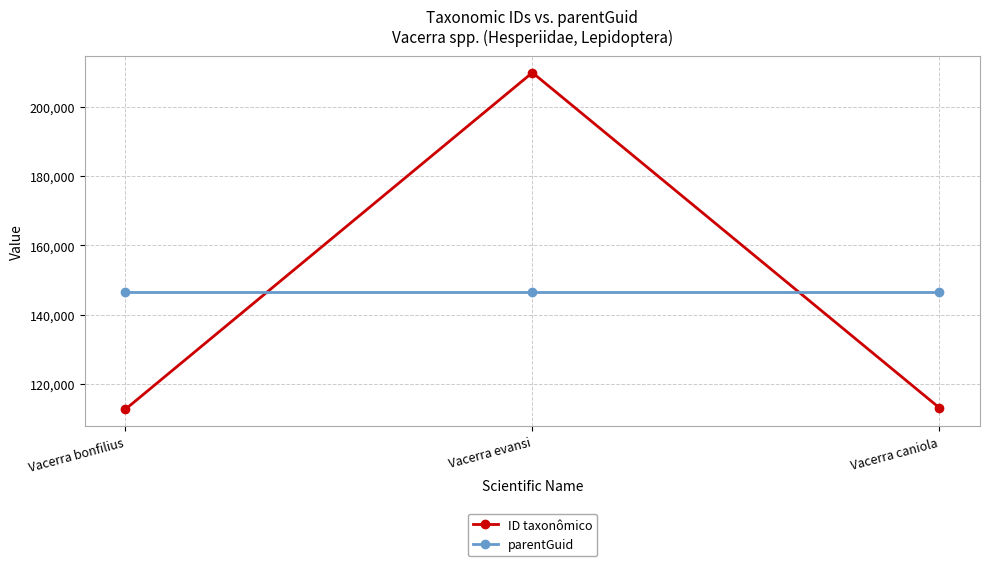

What is the sum of all ID taxonômico values?

435778